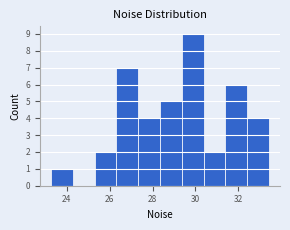

Which range on the x-axis has the tallest bar?

29.4 to 30.4